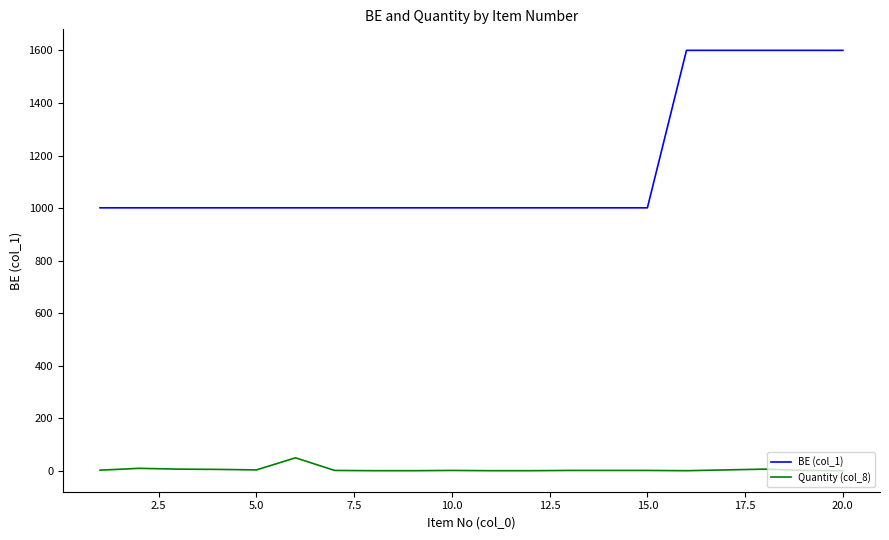

Which series has the widest spread of values?

BE (col_1)